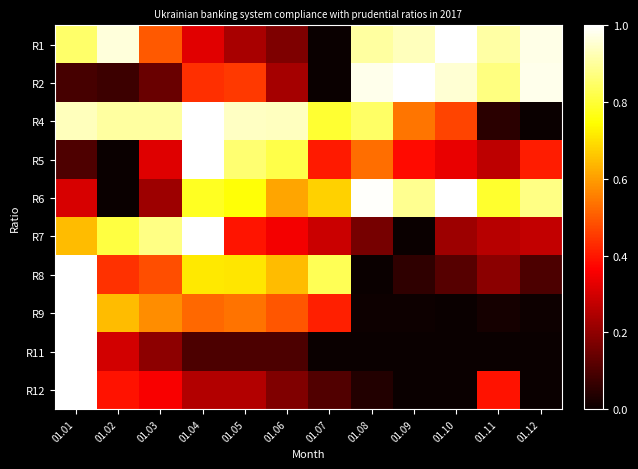

At 01.01, list the series in order from largest to smallest.

R8, R9, R11, R12, R4, R1, R7, R6, R5, R2